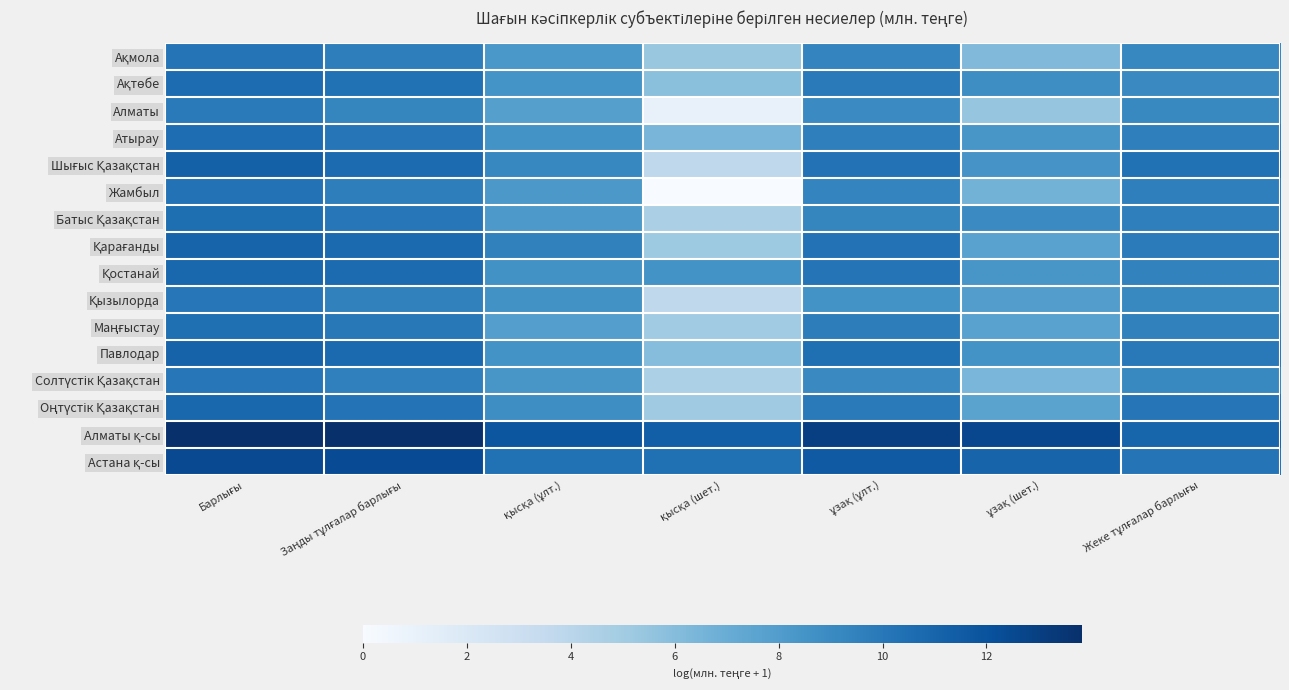

Which series changed the most between ұзақ (ұлт.) and Жеке тұлғалар барлығы?

Алматы қ-сы